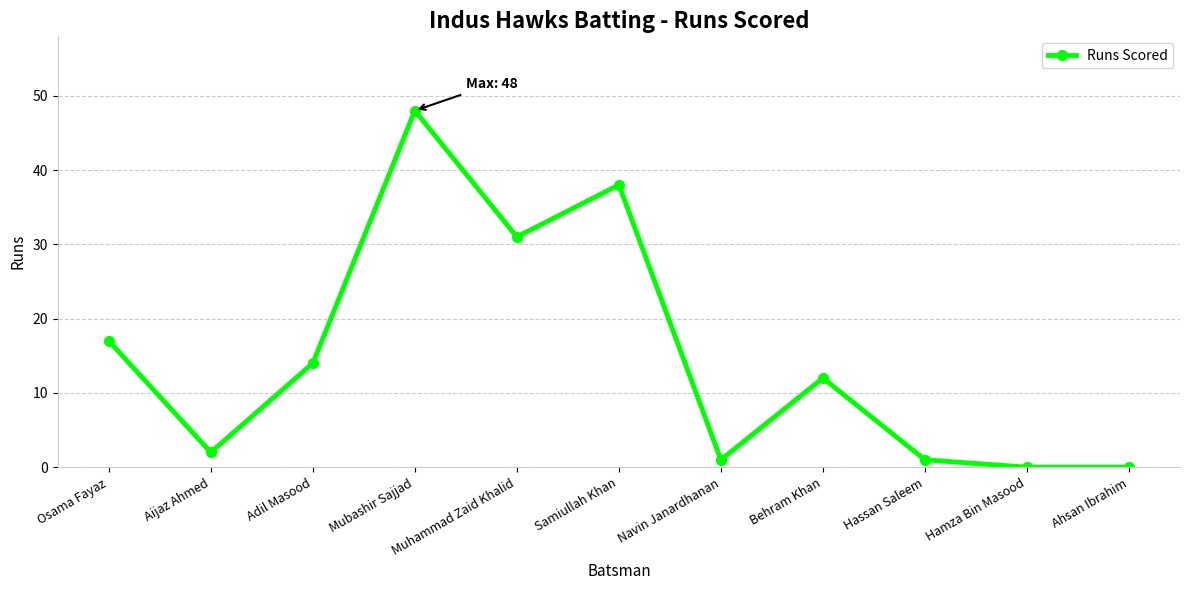

Reading left to right, what are all the values shown in this chart?

17	2	14	48	31	38	1	12	1	0	0